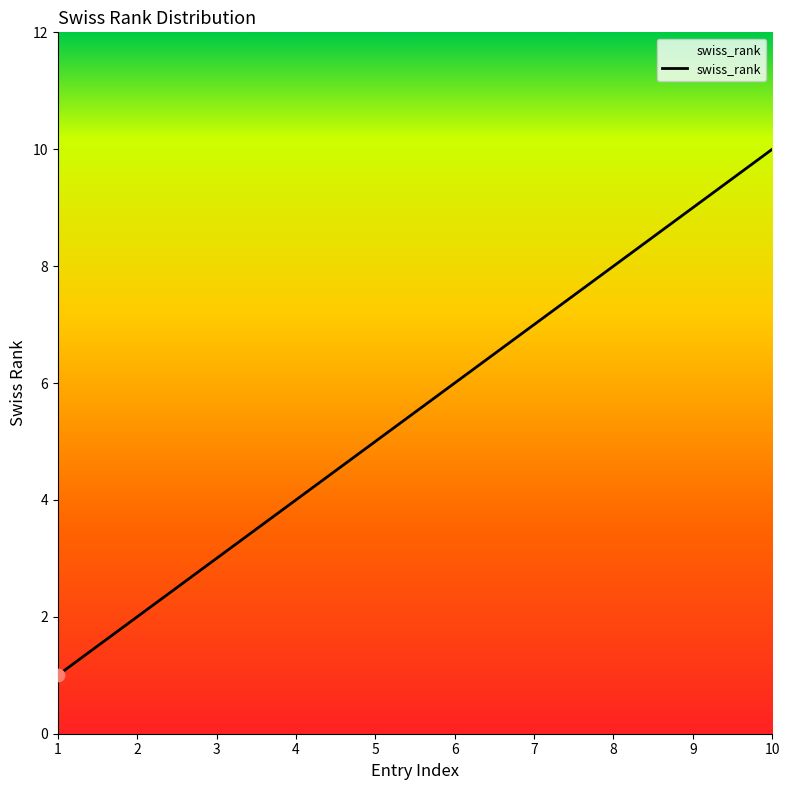

What is the change in value from 5 to 7?

+2